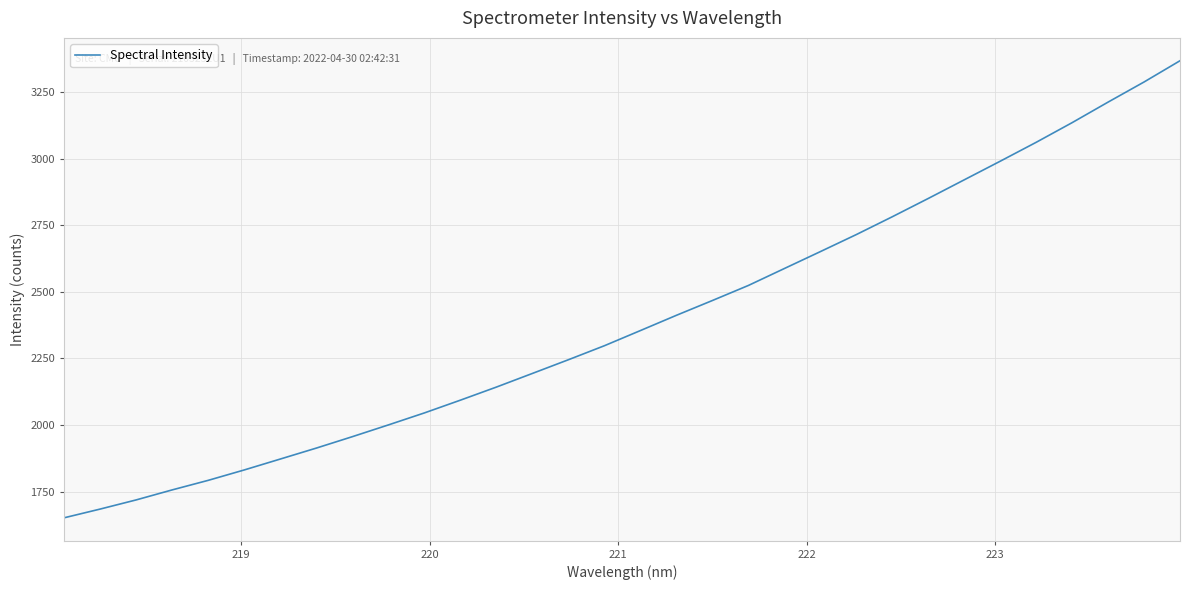

What is the difference between the maximum and minimum values?

1717.8